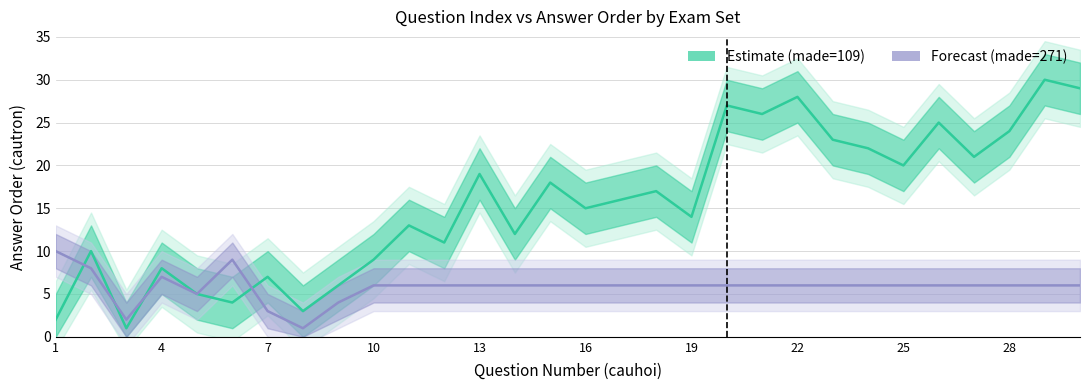

Rank the series by their maximum value, from highest to lowest.

made=109 estimate, made=271 estimate